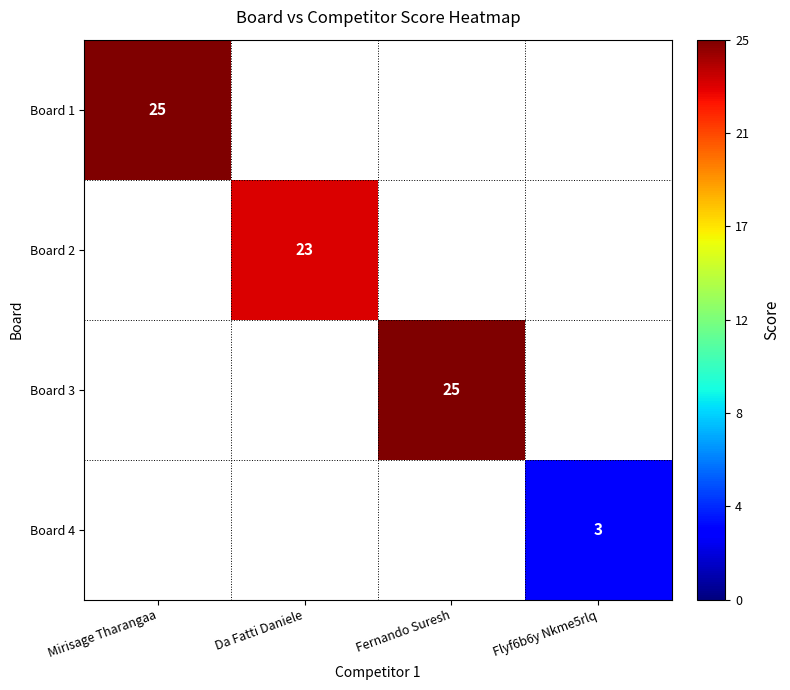

True or false: Board 4 has a value of 5 at Flyf6b6y Nkme5rlq.

False